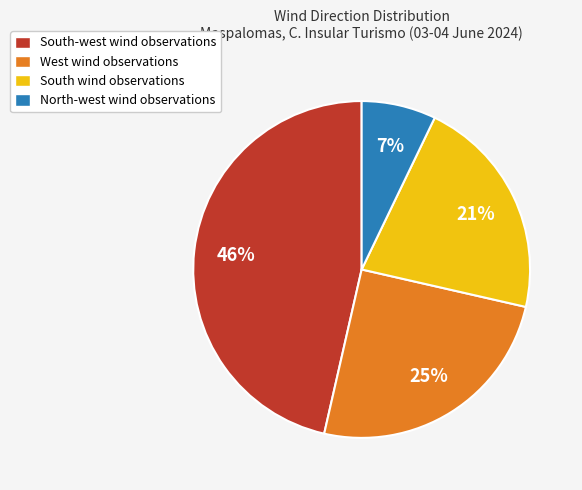

Is it true that West wind observations is 38% of the pie?

False